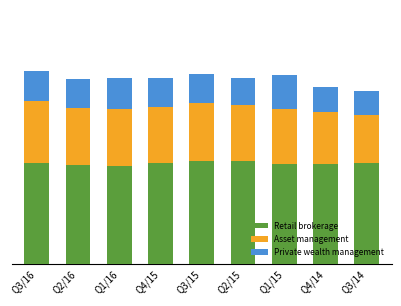

List the series in order of their peak value, highest first.

Retail brokerage, Asset management, Private wealth management